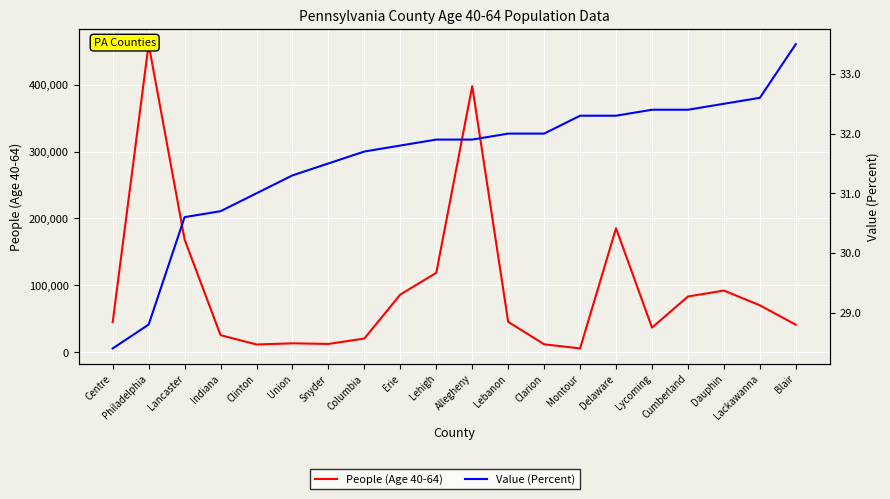

Rank the series by their maximum value, from lowest to highest.

Value (Percent), People (Age 40-64)